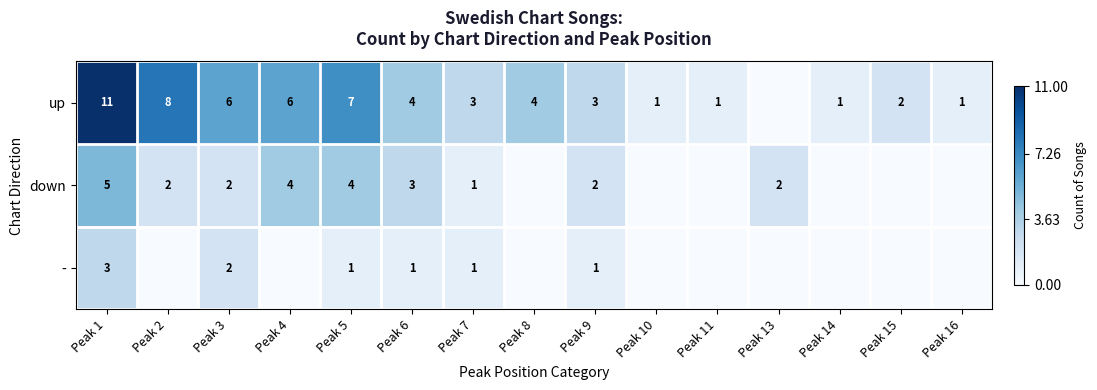

True or false: up has a value of 6 at Peak 3.

True